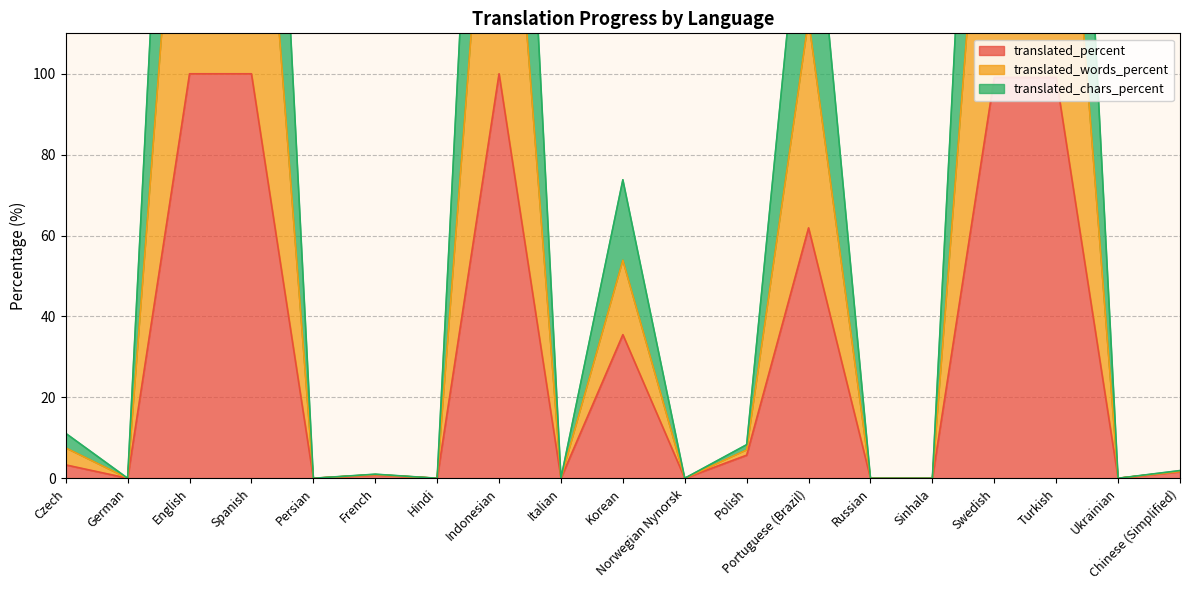

List the labels in order of translated_words_percent value, largest first.

English, Spanish, Indonesian, Swedish, Turkish, Portuguese (Brazil), Korean, Czech, Polish, Chinese (Simplified), French, German, Persian, Hindi, Italian, Norwegian Nynorsk, Russian, Sinhala, Ukrainian